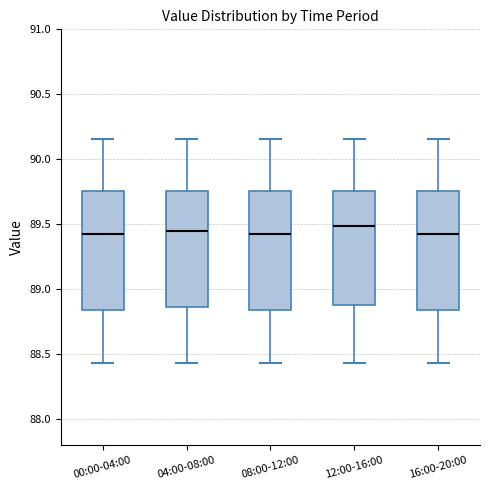

Where does the median line of the box for 08:00-12:00 sit on the y-axis? The values are not printed on the chart, so give them approximately, as read against the axis.

89.45